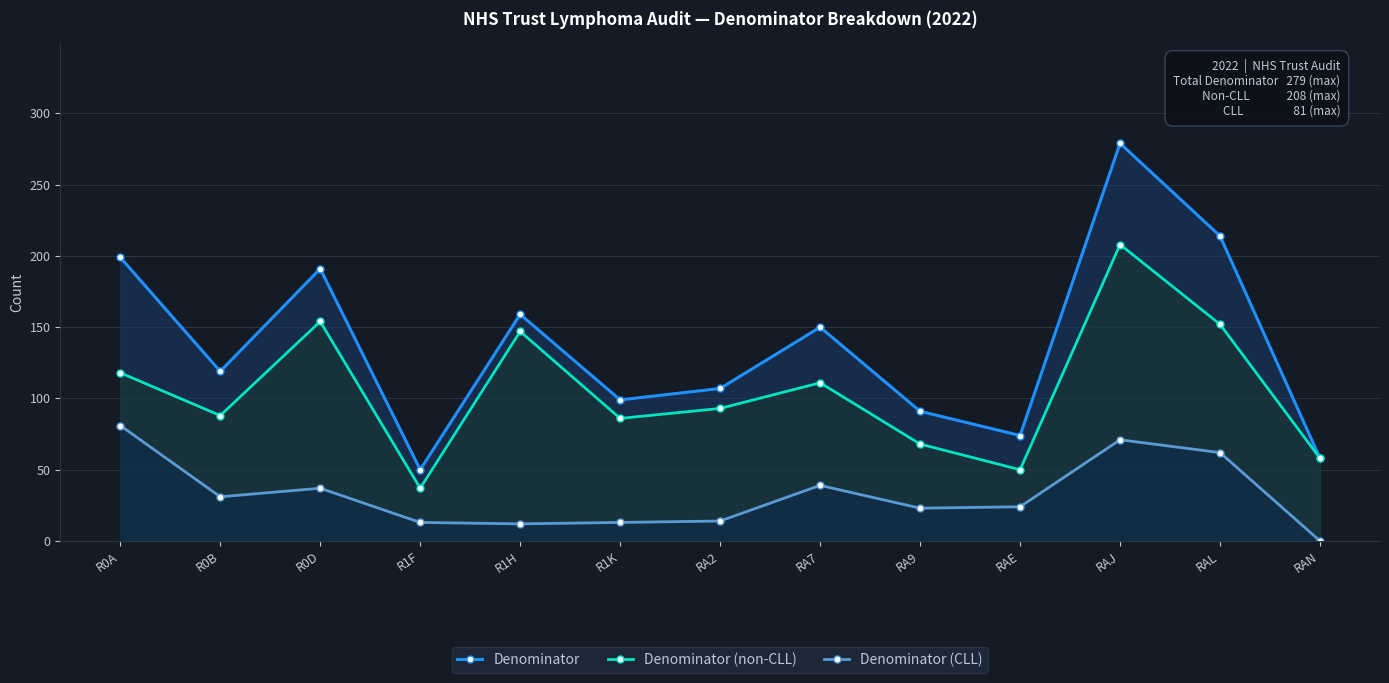

Rank the series by their average value, from highest to lowest.

Denominator, Denominator (non-CLL), Denominator (CLL)